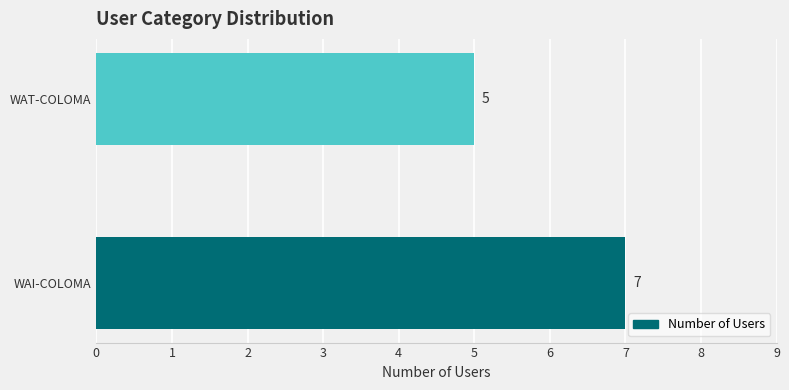

What is the ratio of the value at WAT-COLOMA to the value at WAI-COLOMA?

0.7